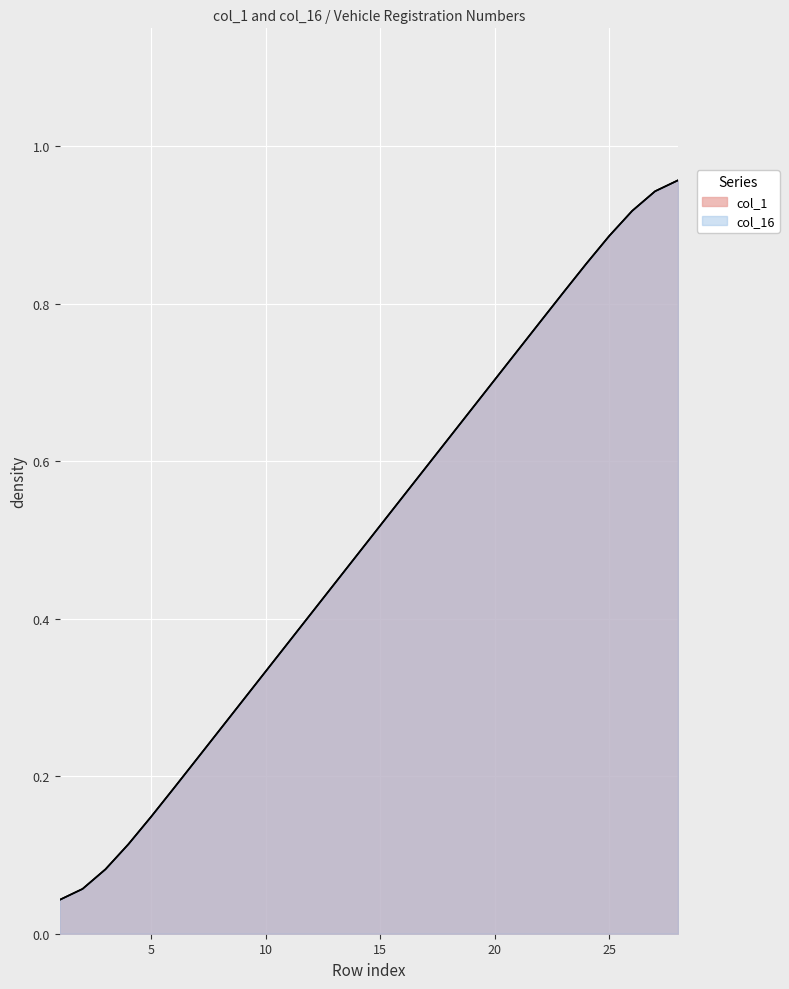

Reading right to left, what are all the values shown in this chart?

col_1: 1.0	0.9	0.9	0.9	0.9	0.8	0.8	0.7	0.7	0.7	0.6	0.6	0.6	0.5	0.5	0.4	0.4	0.4	0.3	0.3	0.3	0.2	0.2	0.1	0.1	0.1	0.1	0.0
col_16: 1.0	0.9	0.9	0.9	0.9	0.8	0.8	0.7	0.7	0.7	0.6	0.6	0.6	0.5	0.5	0.4	0.4	0.4	0.3	0.3	0.3	0.2	0.2	0.1	0.1	0.1	0.1	0.0